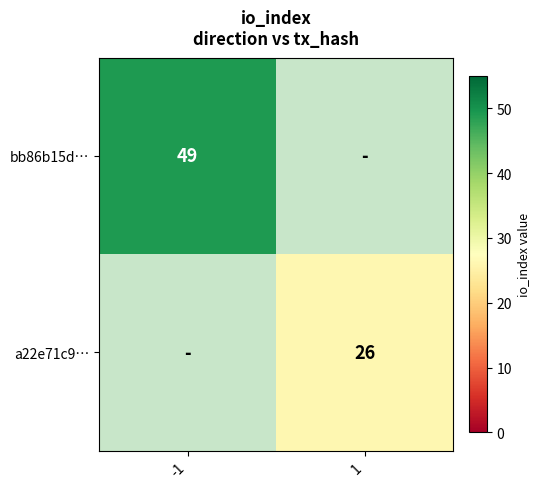

The value of a22e71c9… at 1 is 8. True or false?

False